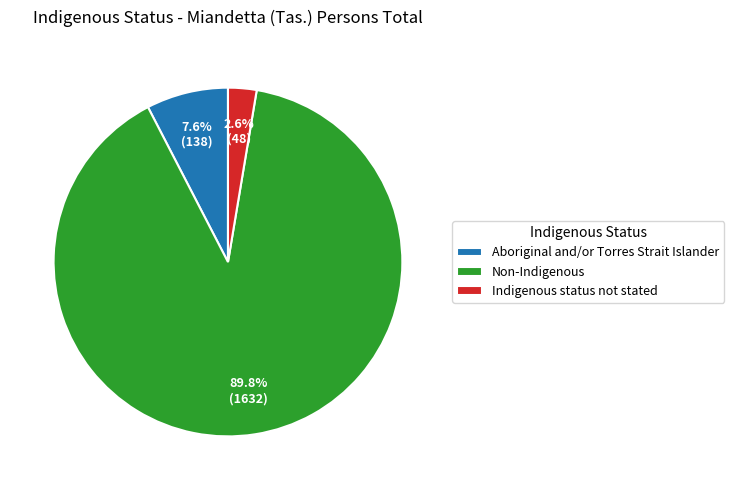

How many slices are in this pie chart?

3